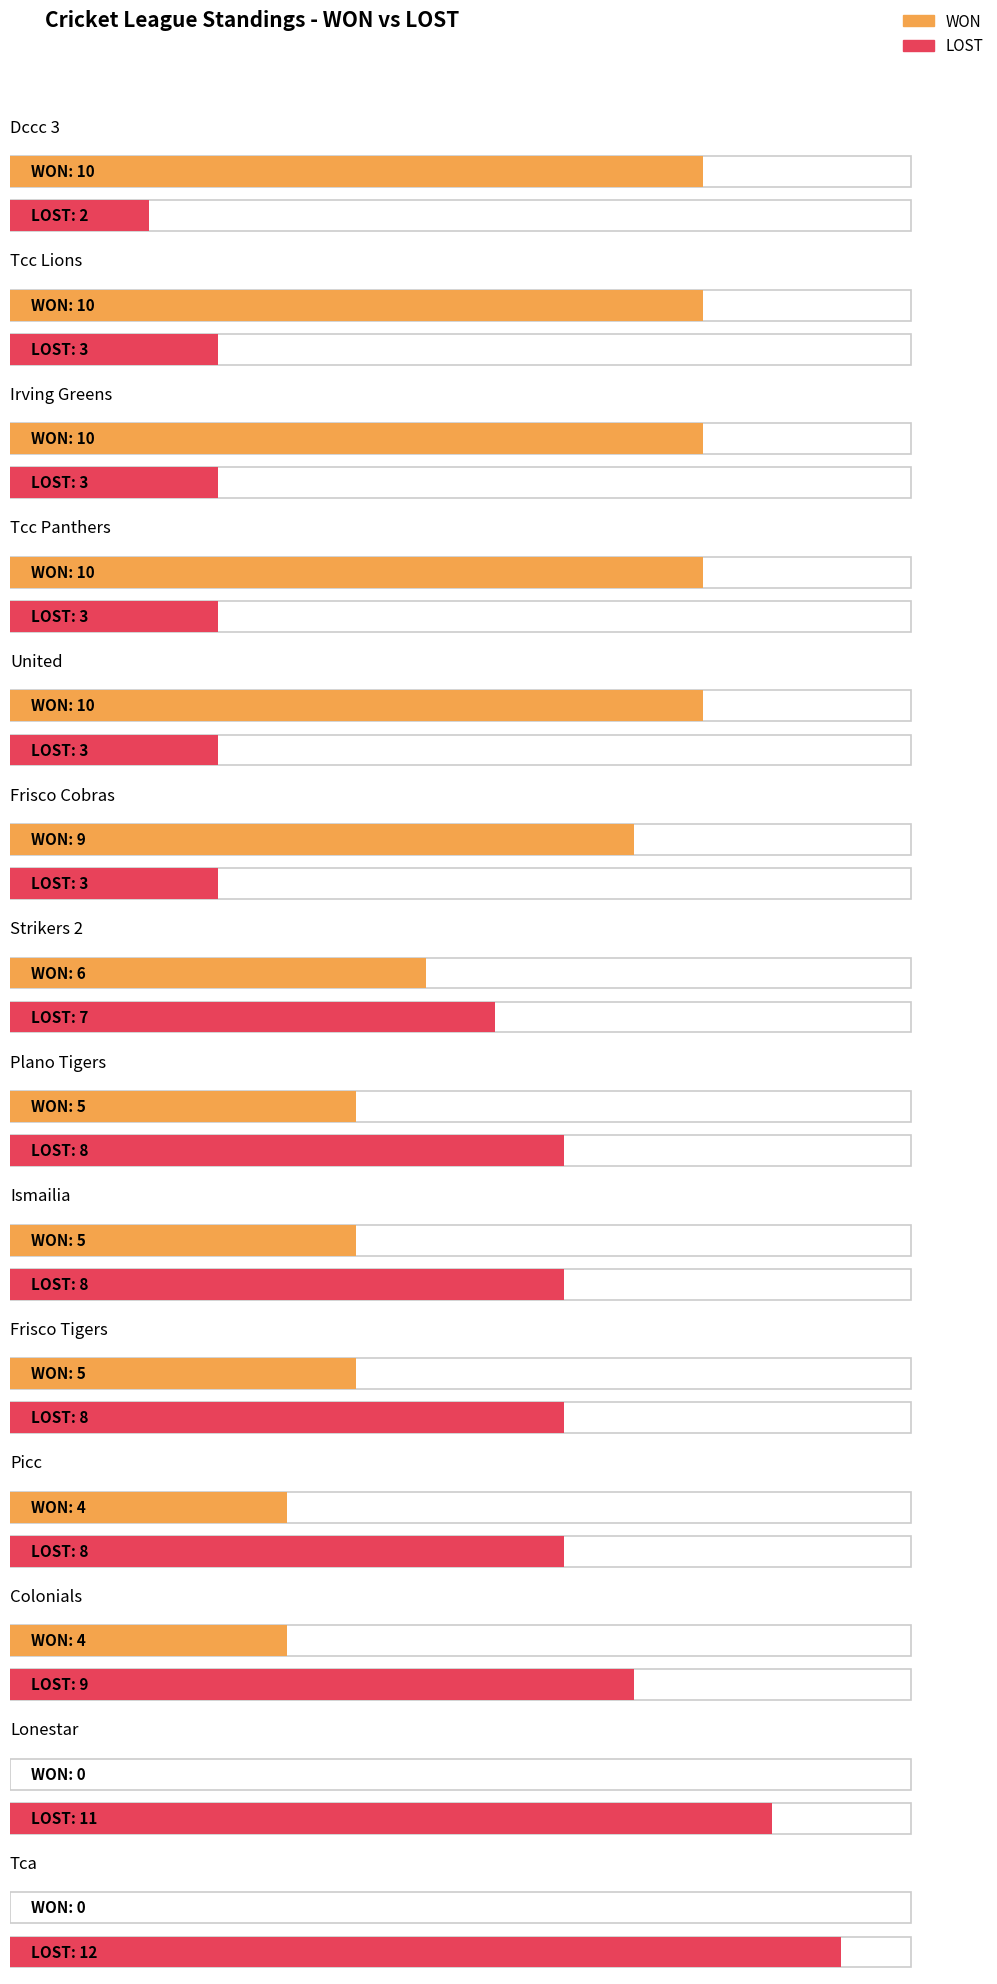

What is the difference between the WON values at Plano Tigers and Tca?

5